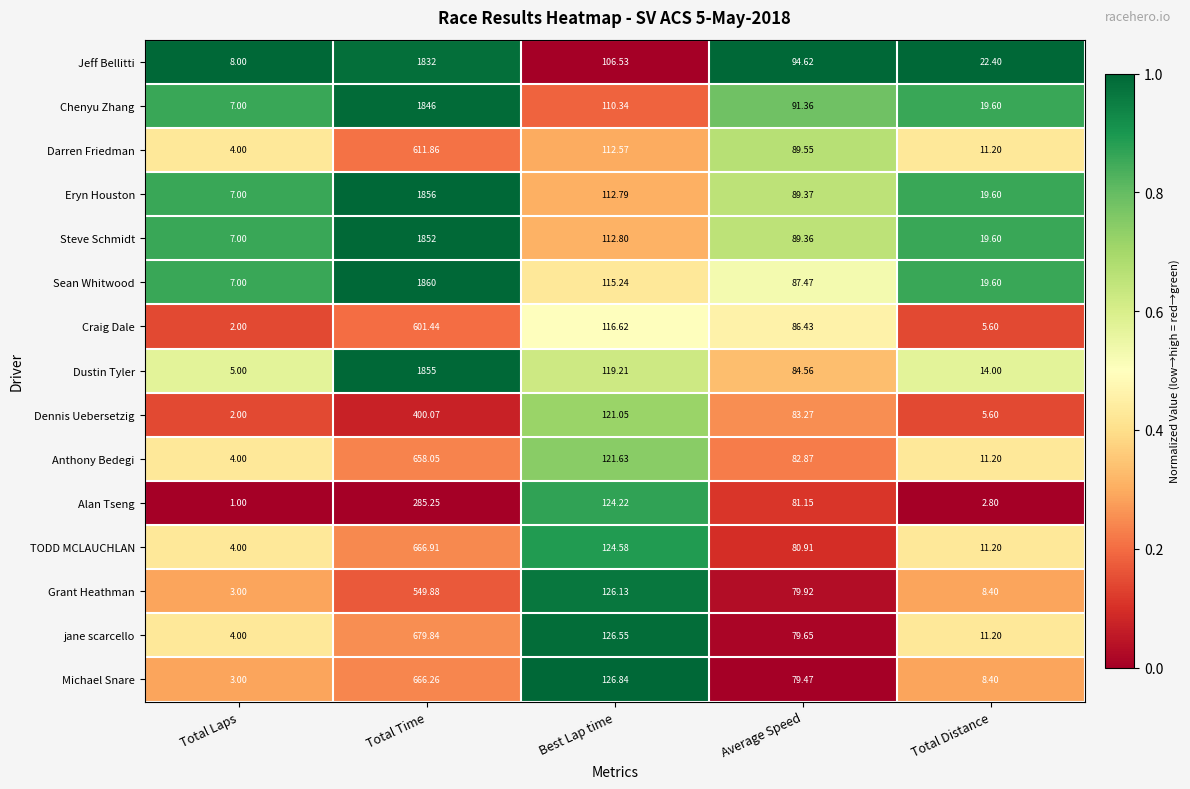

Rank the series at Best Lap time from highest to lowest value.

Michael Snare, jane scarcello, Grant Heathman, TODD MCLAUCHLAN, Alan Tseng, Anthony Bedegi, Dennis Uebersetzig, Dustin Tyler, Craig Dale, Sean Whitwood, Steve Schmidt, Eryn Houston, Darren Friedman, Chenyu Zhang, Jeff Bellitti